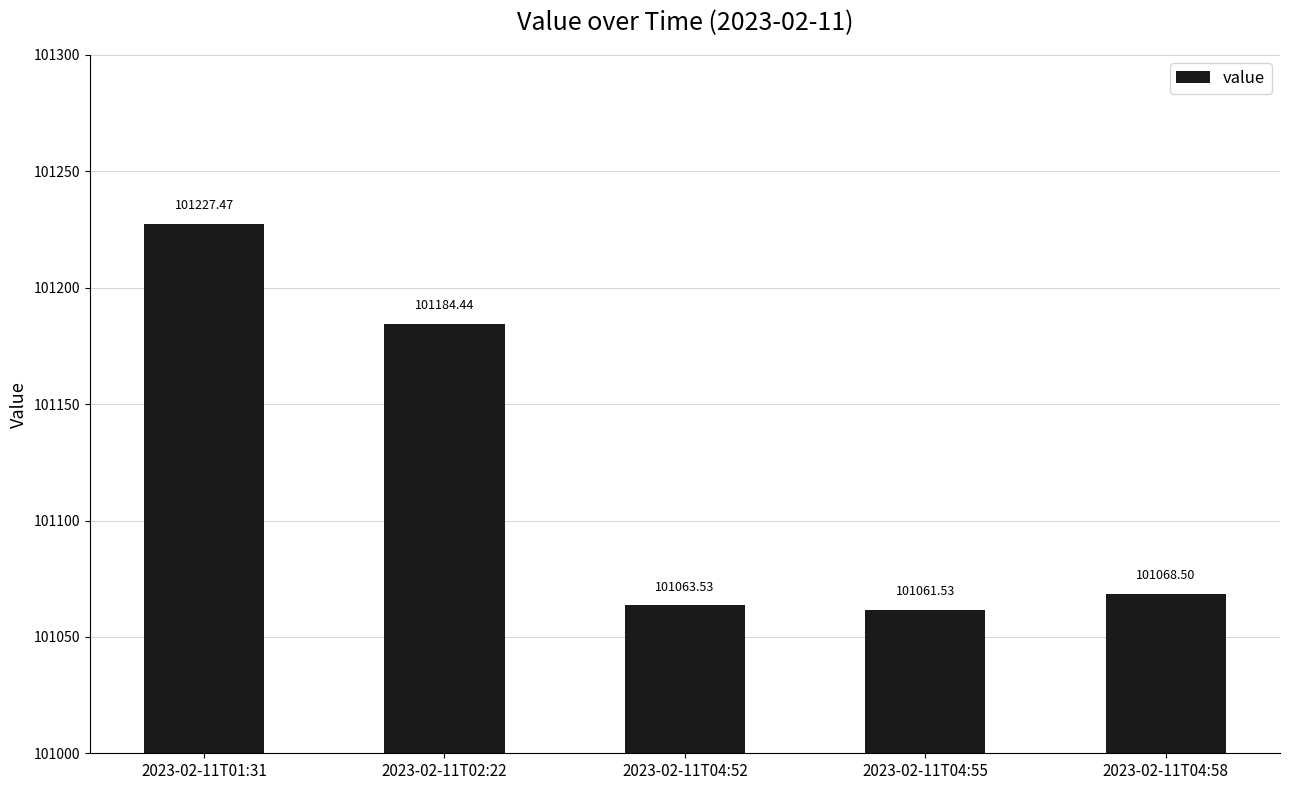

Reading left to right, what are all the values shown in this chart?

101227.5	101184.4	101063.5	101061.5	101068.5